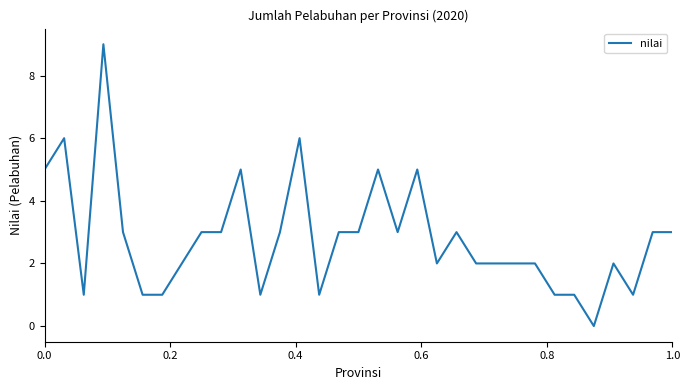

What is the greatest value displayed?

9